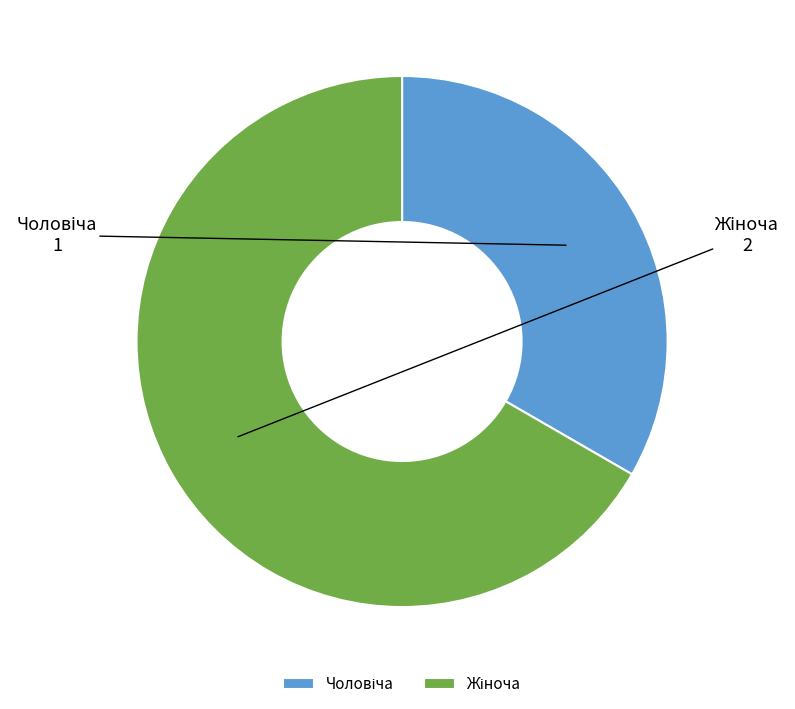

Is there a majority slice in this chart?

Yes